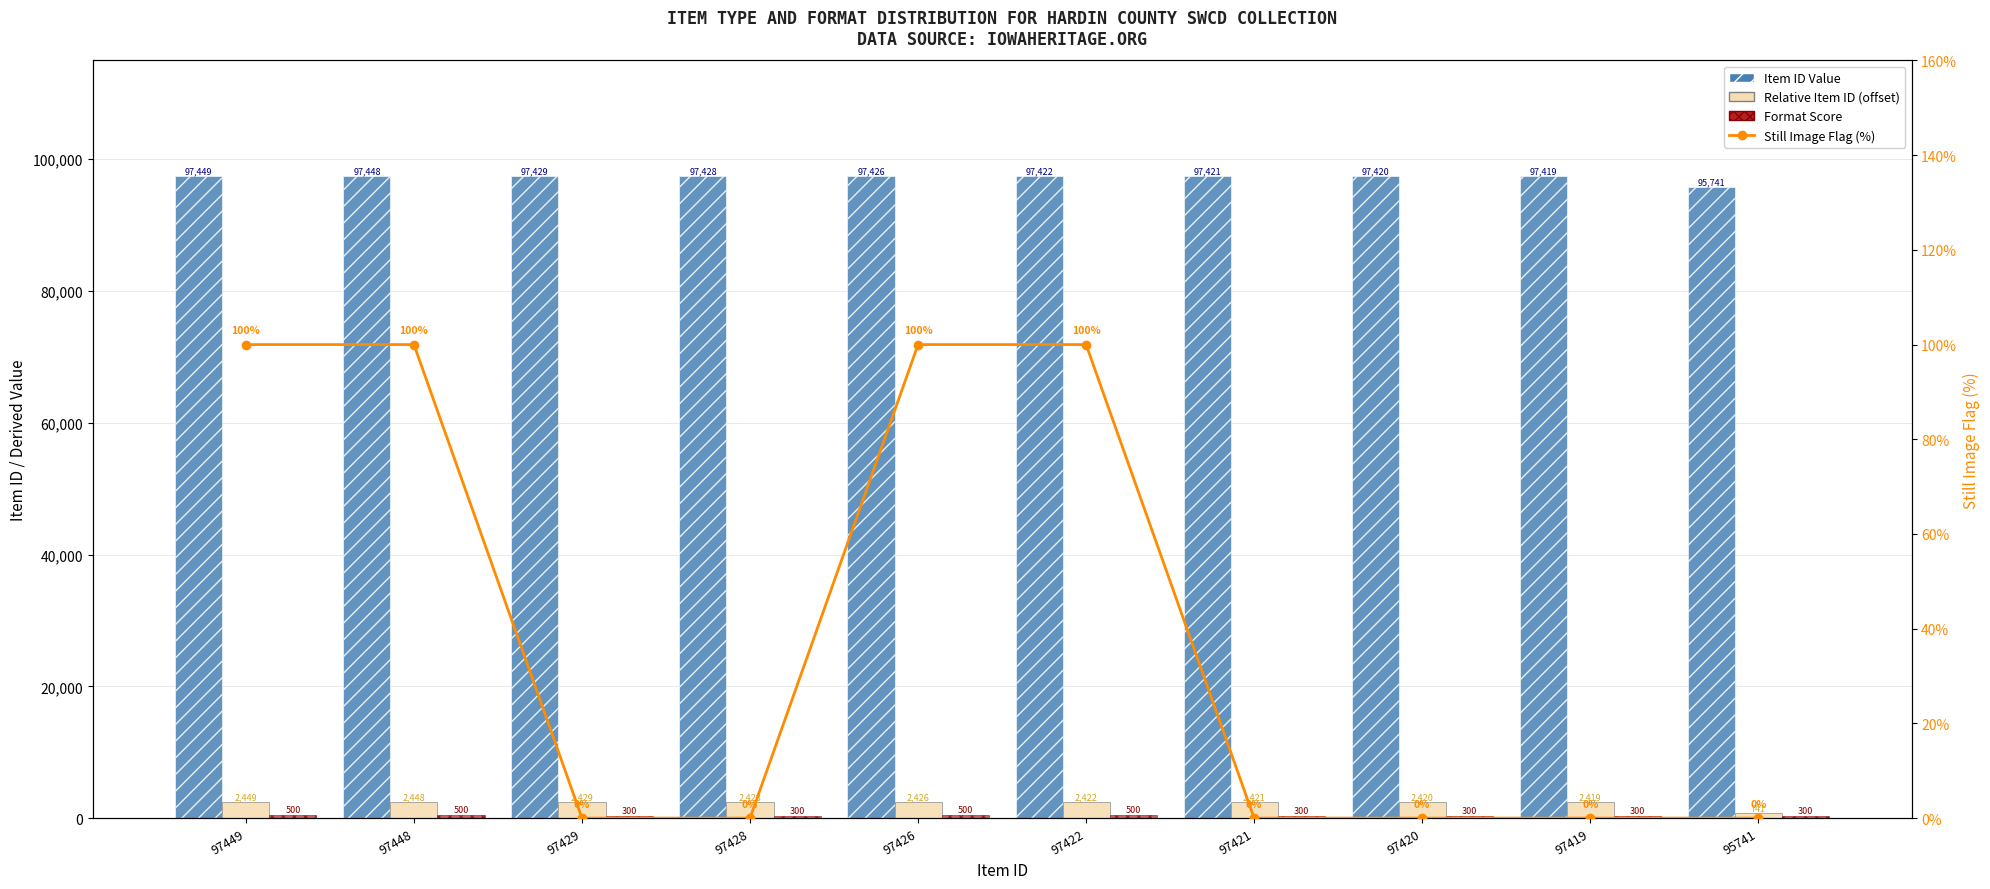

At which label is Item ID Value closest to 96595?

97419